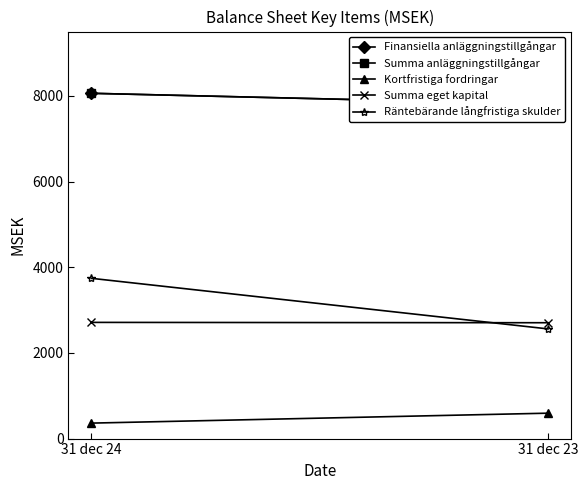

What is the average value of the Summa eget kapital series?

2708